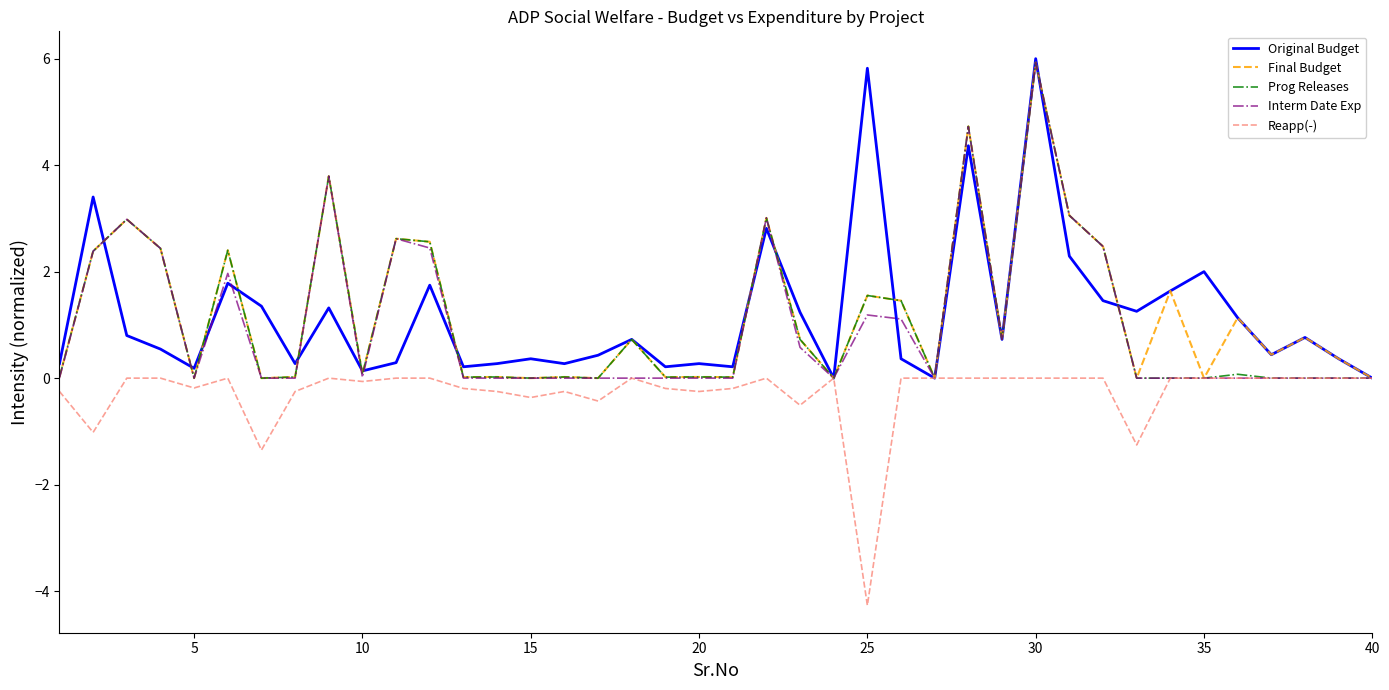

What is the maximum value for Interm Date Exp?

5.9